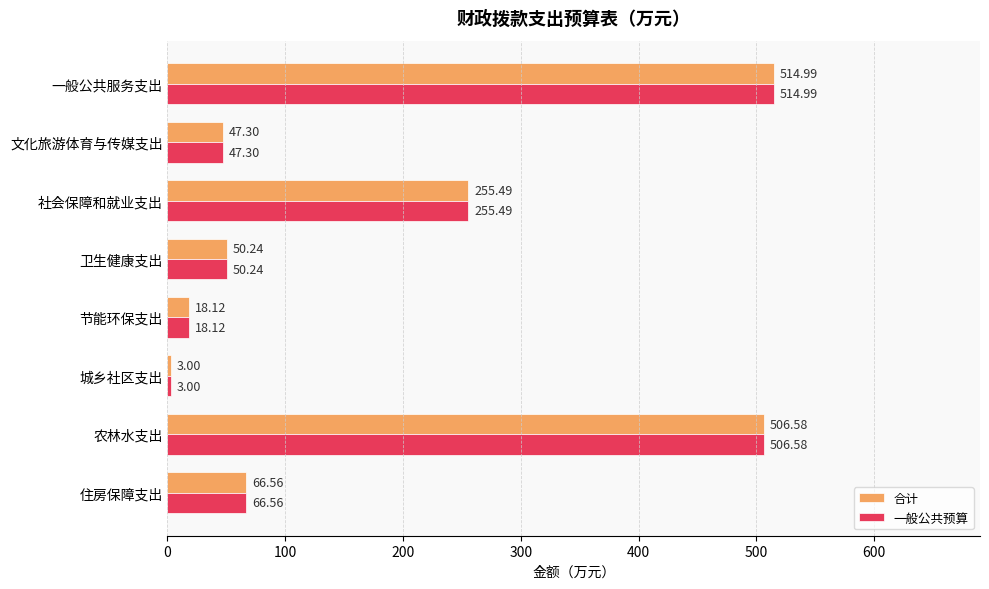

What is the sum of the 合计 values at 卫生健康支出 and 节能环保支出?

68.4